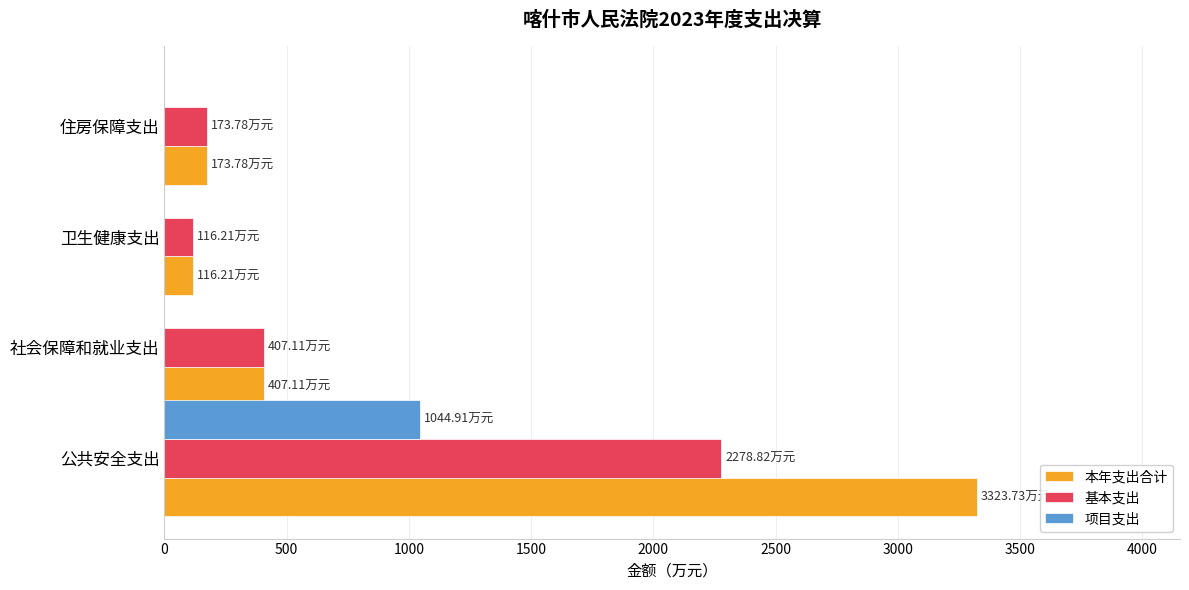

At which label does 项目支出 reach its peak?

公共安全支出